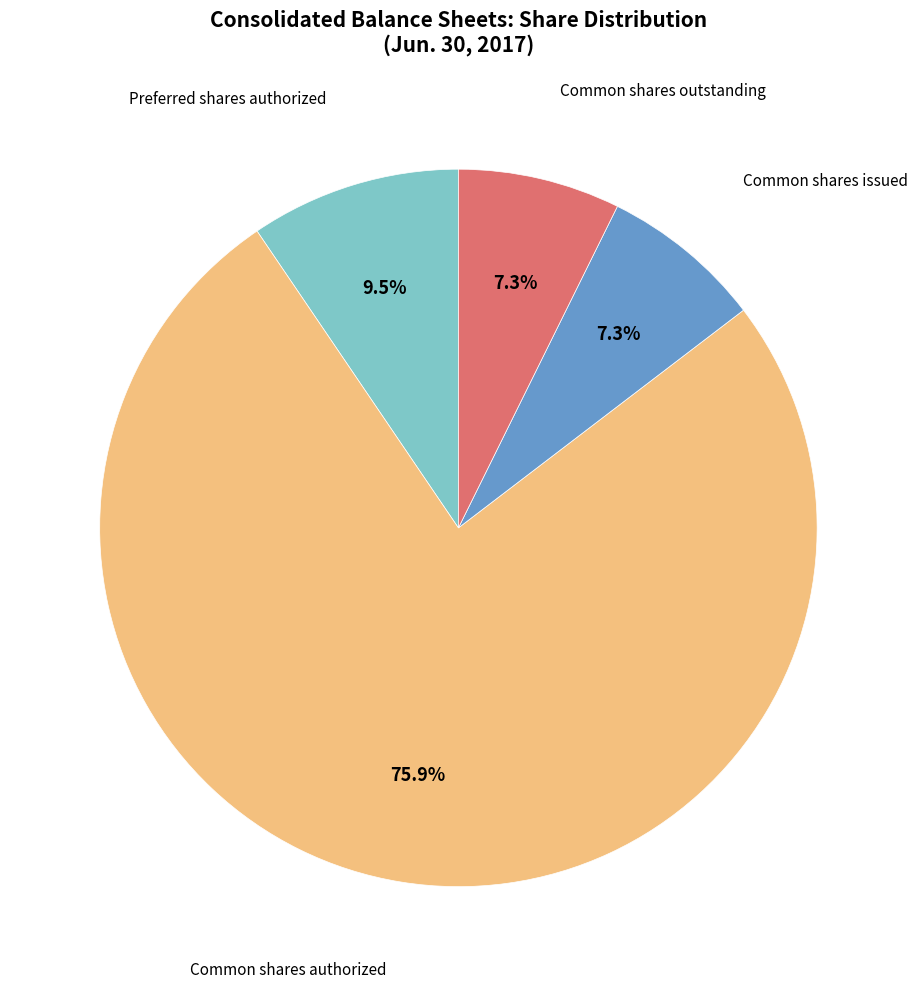

Does any single category account for the majority?

Yes